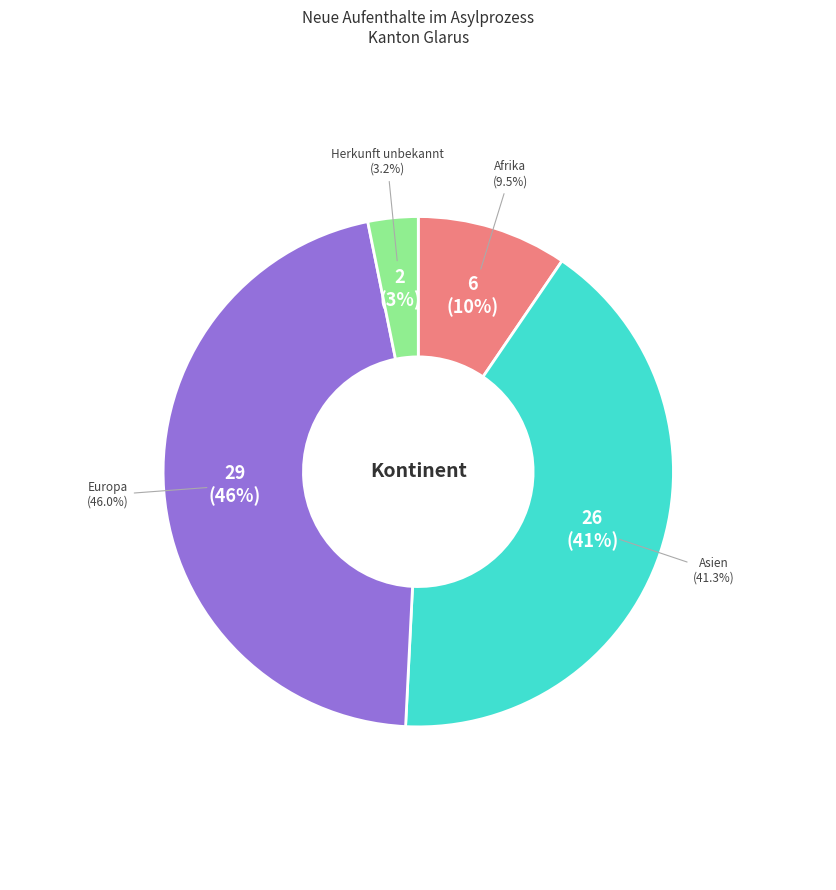

True or false: Herkunft unbekannt accounts for 16% of the total.

False